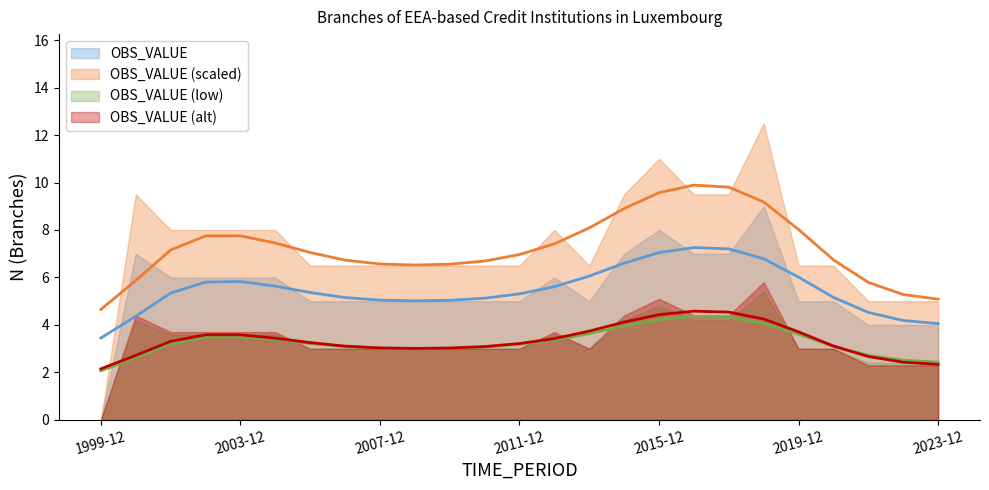

Approximately how many times larger is the value at 2005-12 compared to 2015-12?

0.6